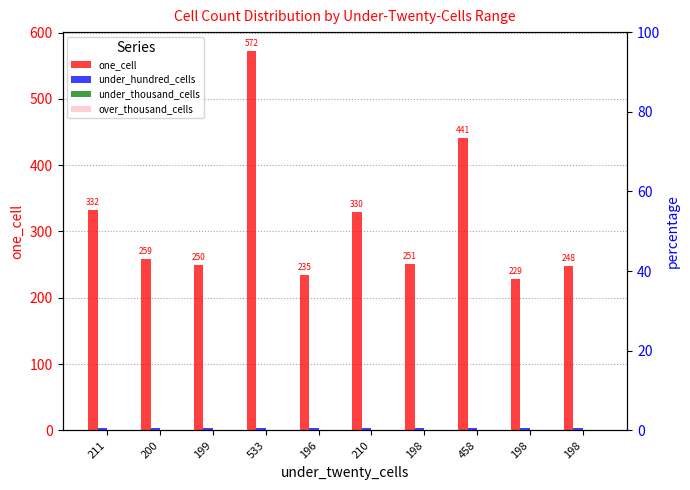

What are all the series names shown in the legend?

one_cell, under_hundred_cells, under_thousand_cells, over_thousand_cells